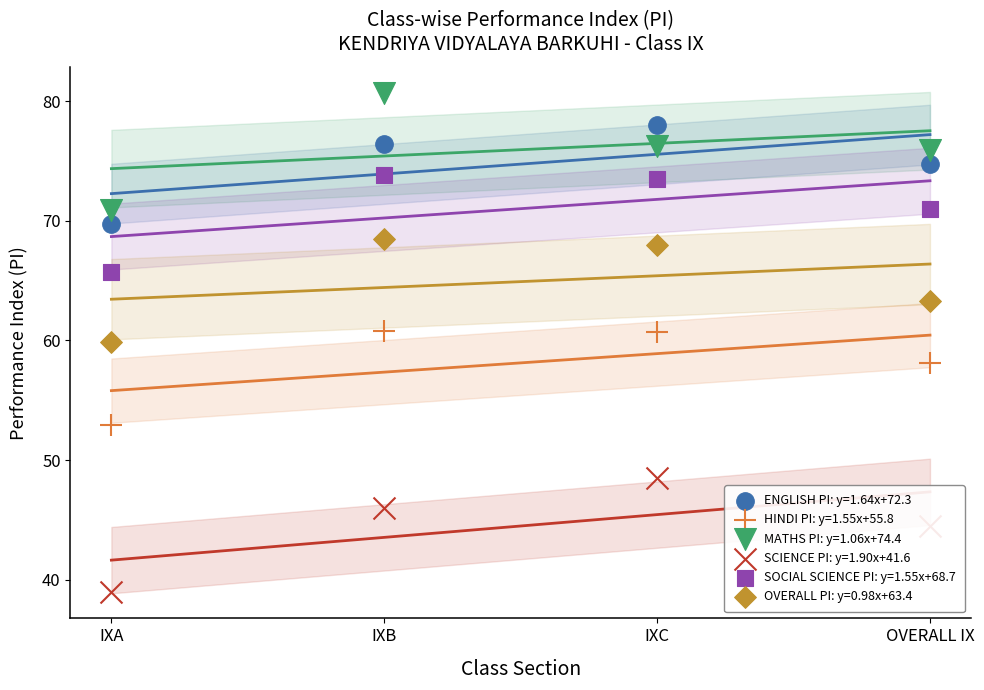

What is the total value across all series at OVERALL IX?

387.6